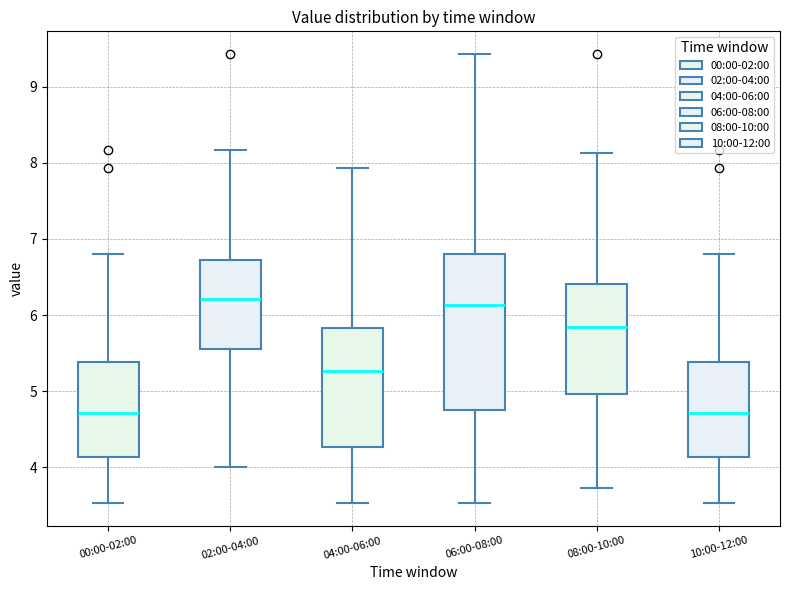

Where does the upper whisker of the box for 08:00-10:00 end on the y-axis? The values are not printed on the chart, so give them approximately, as read against the axis.

8.1